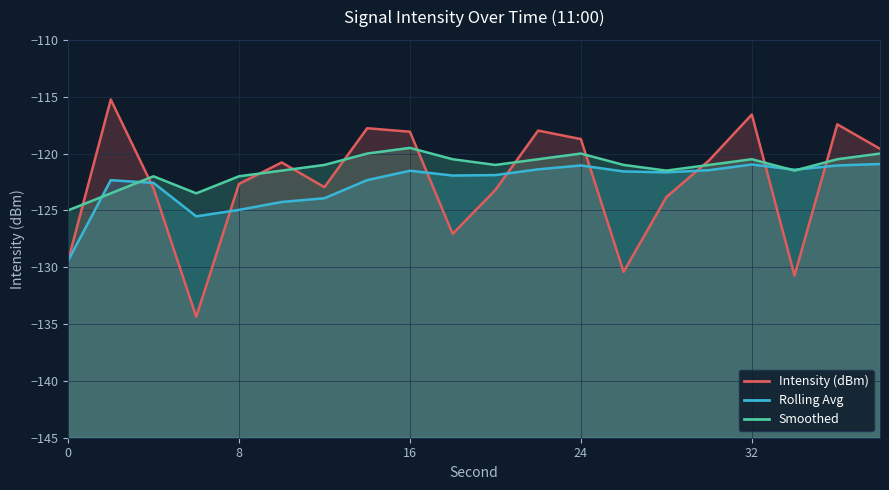

Where is Intensity (dBm) nearest to the value -124?

28